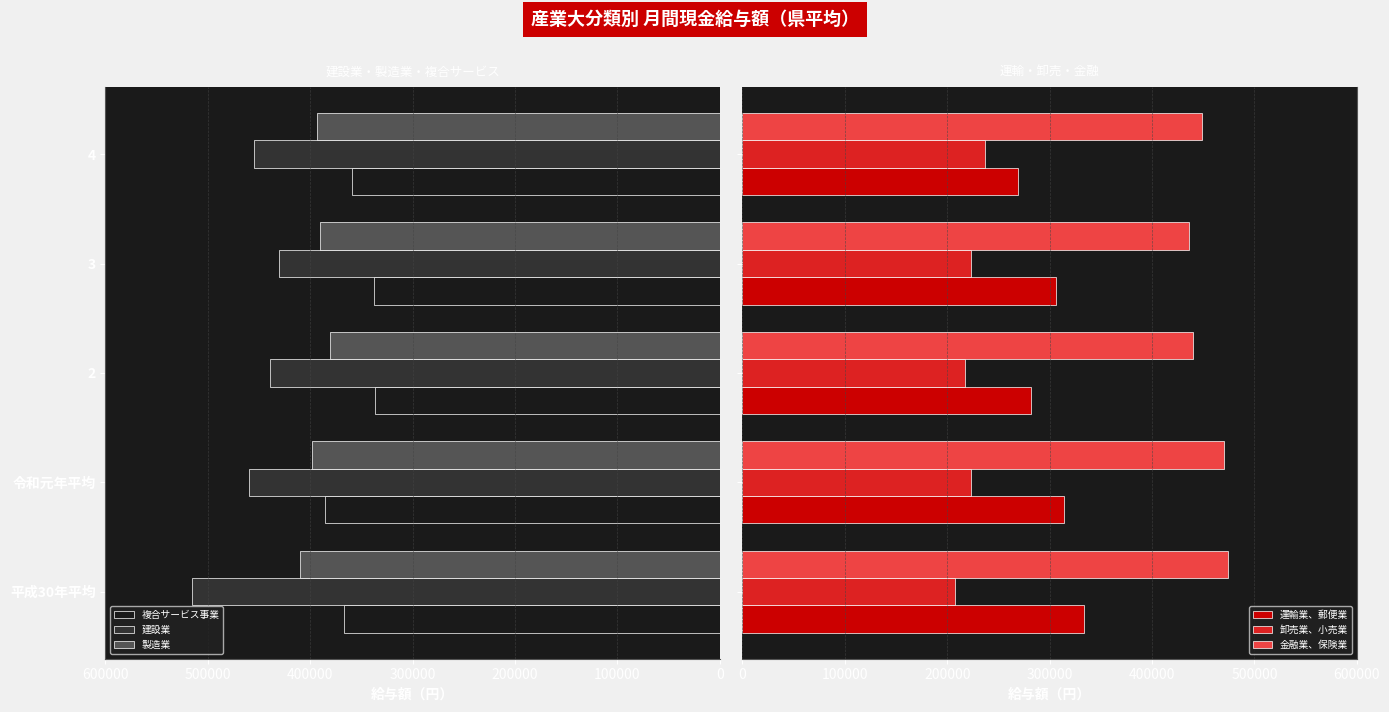

At which label does 建設業 reach its minimum?

3